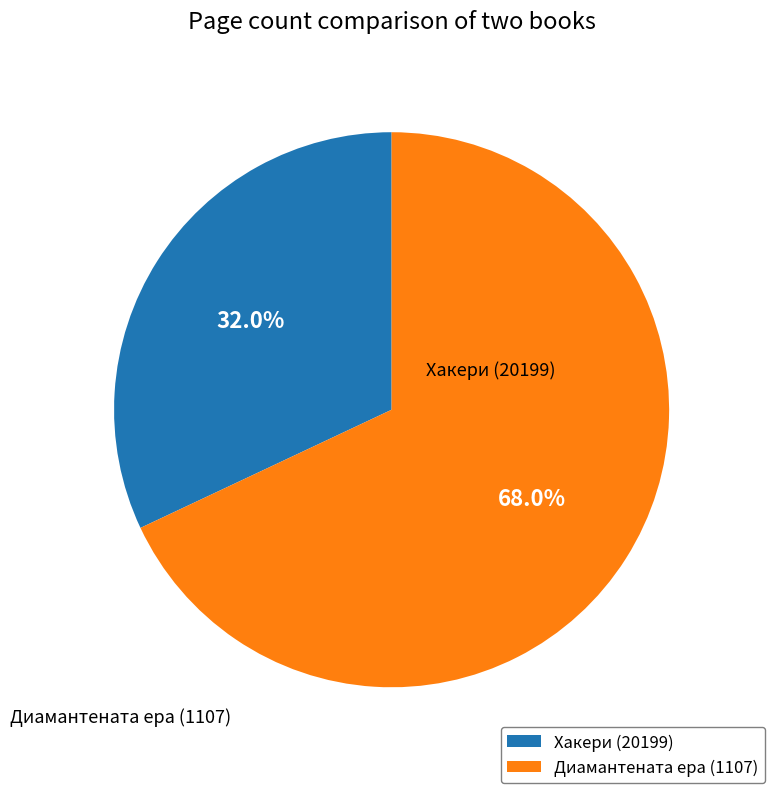

The Хакери (20199) slice represents 20% of the pie. True or false?

False